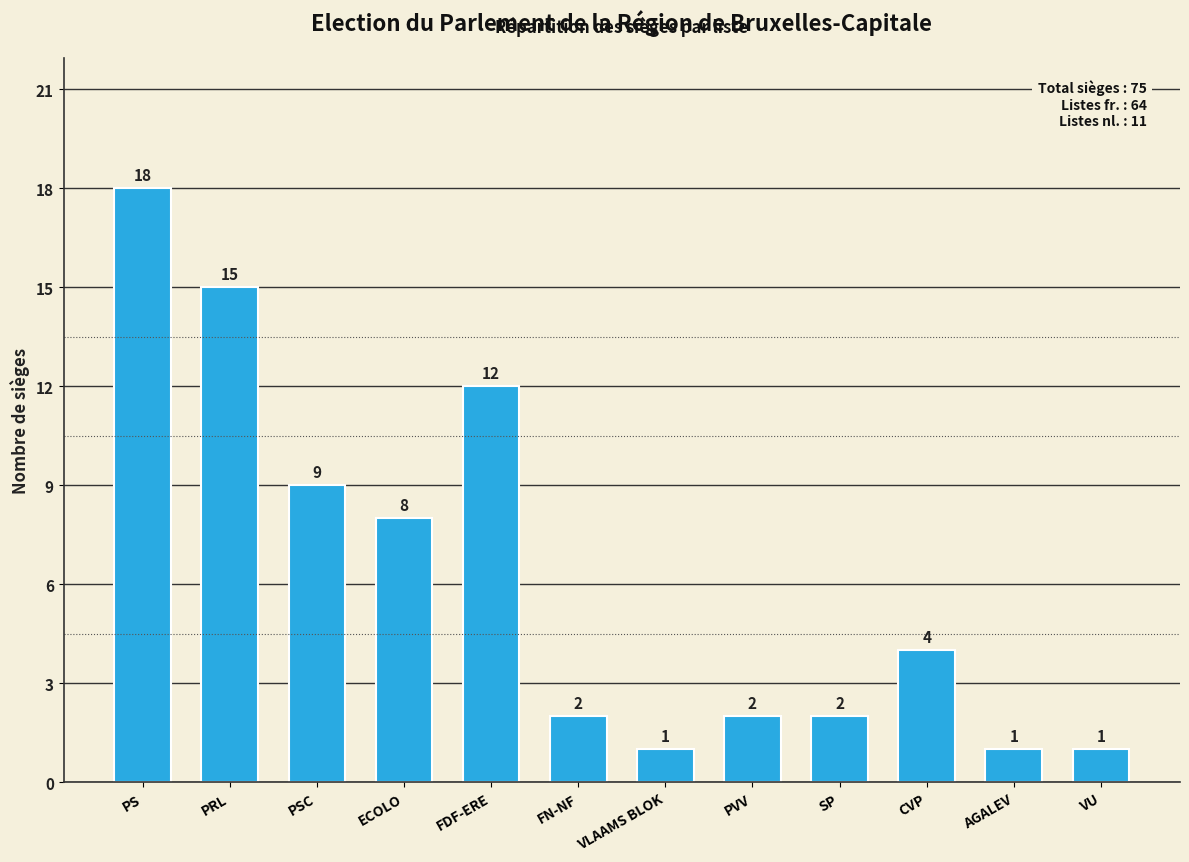

What is the value of the 9th bar from the left?

2